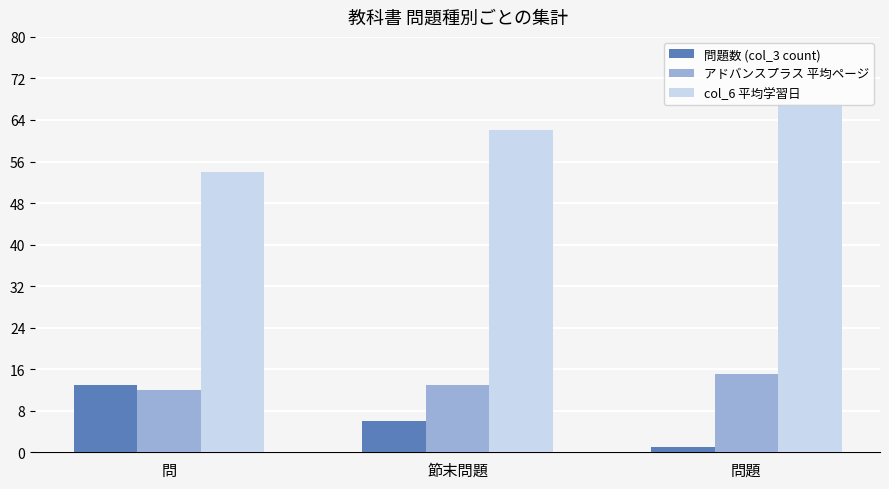

What is the label of the 3rd bar from the left?

問題